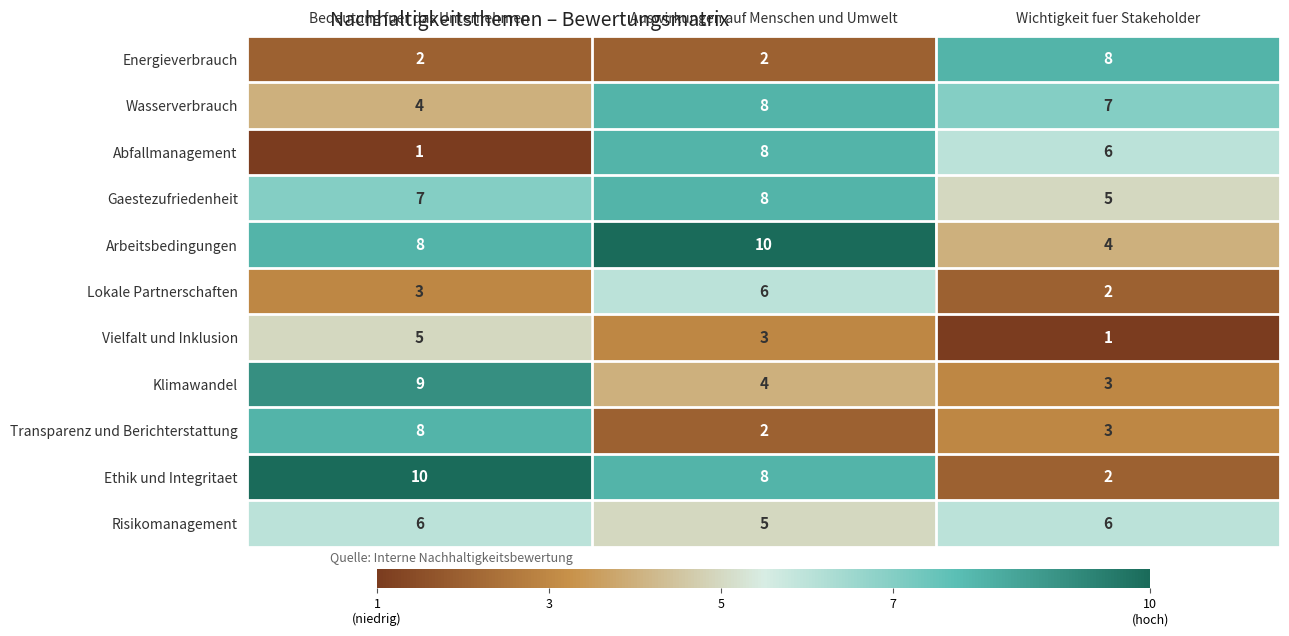

What is the highest value of the Gaestezufriedenheit series?

8